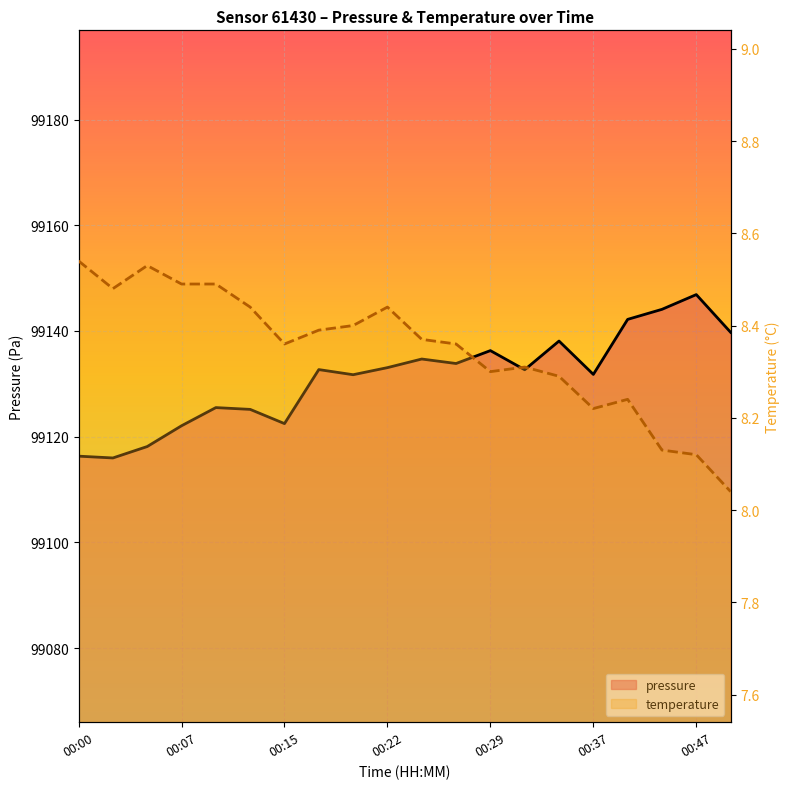

What is the difference between the maximum and minimum values in the pressure series?

30.9